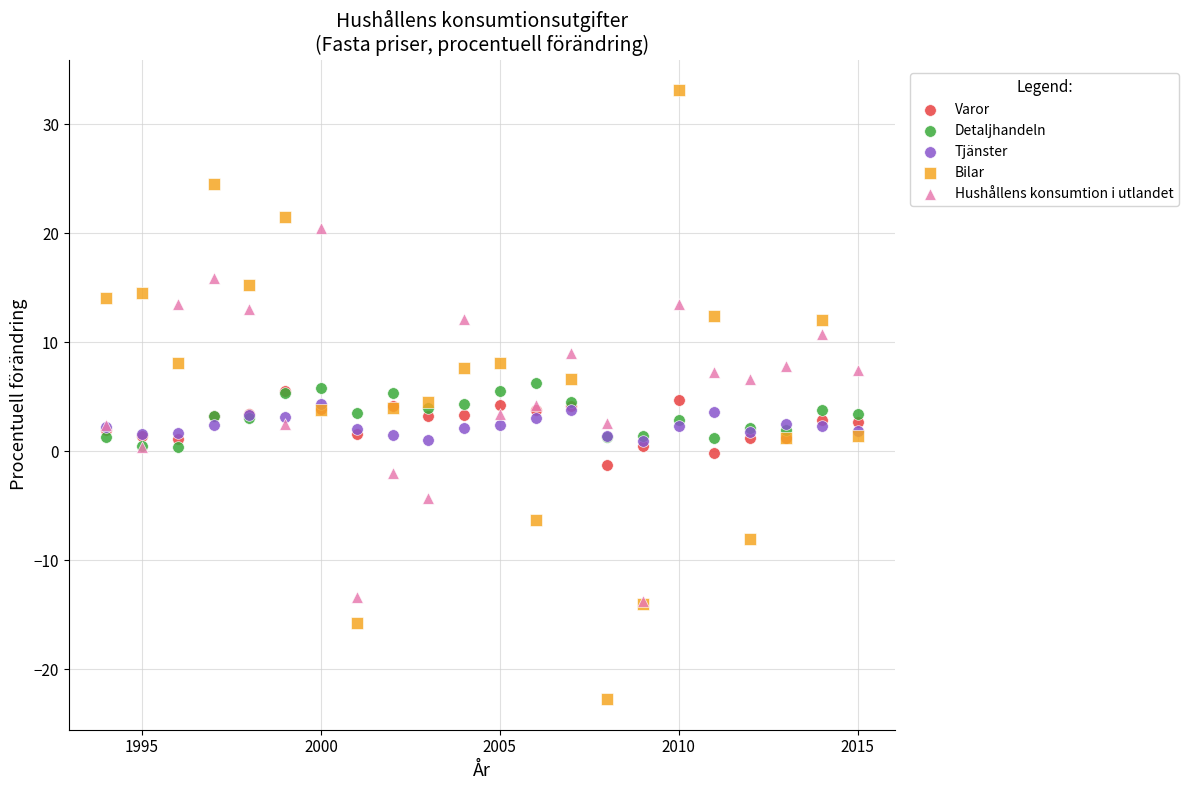

Which series has the widest spread of Y values?

Bilar